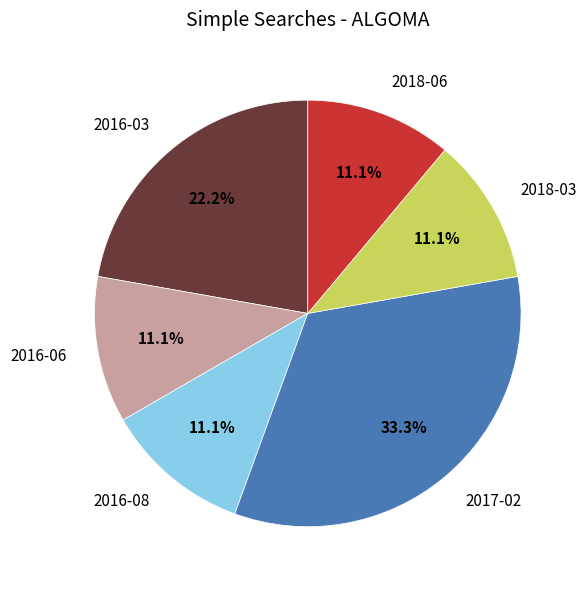

Does 2016-08 represent more than half of the total?

No